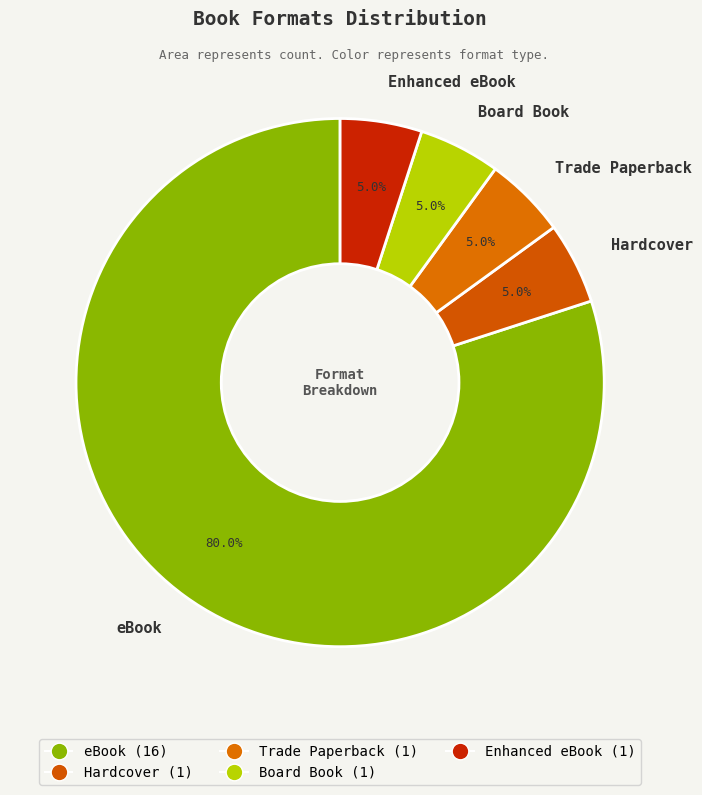

What portion of the pie excludes Trade Paperback?

95.0%